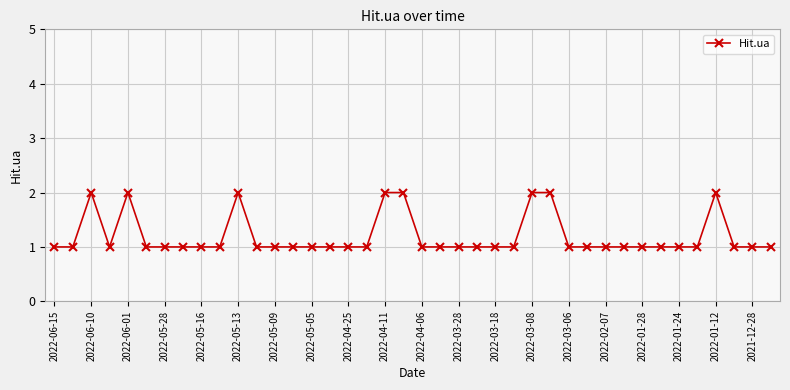

What is the sum of all values?

48